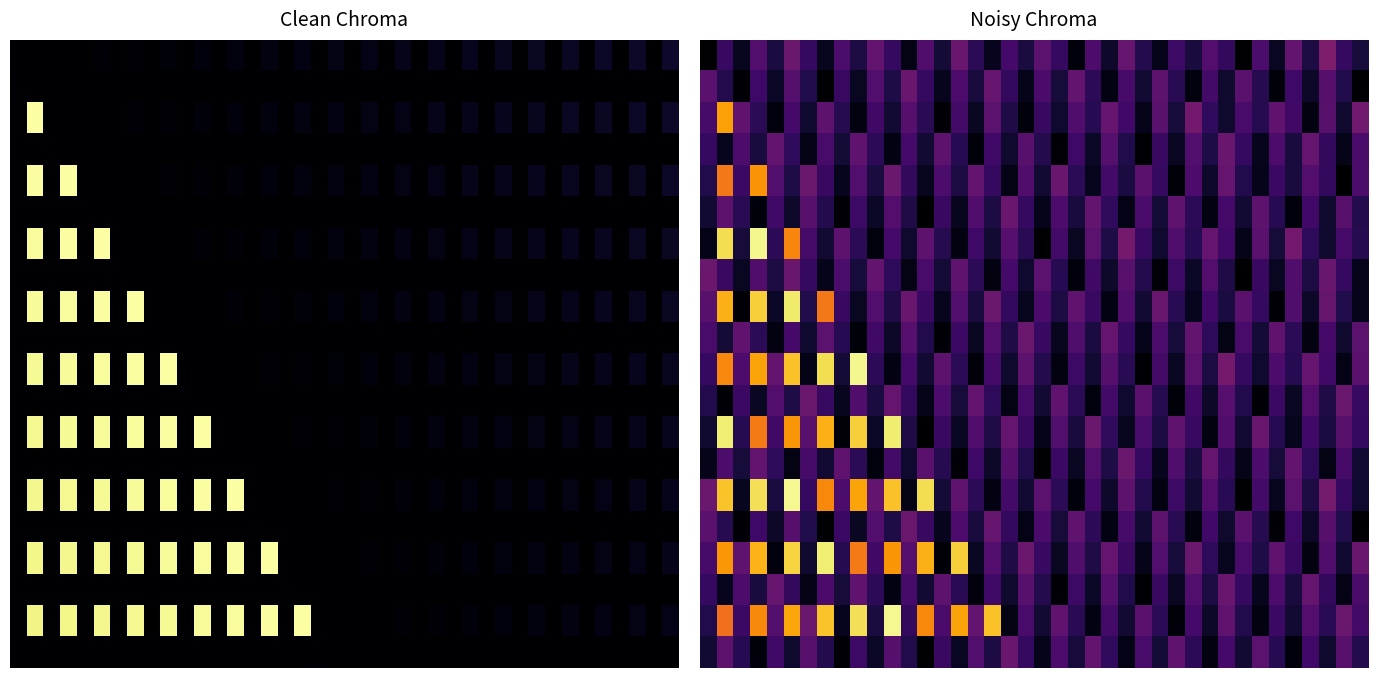

At which category does the chart reach its peak across all series?

11